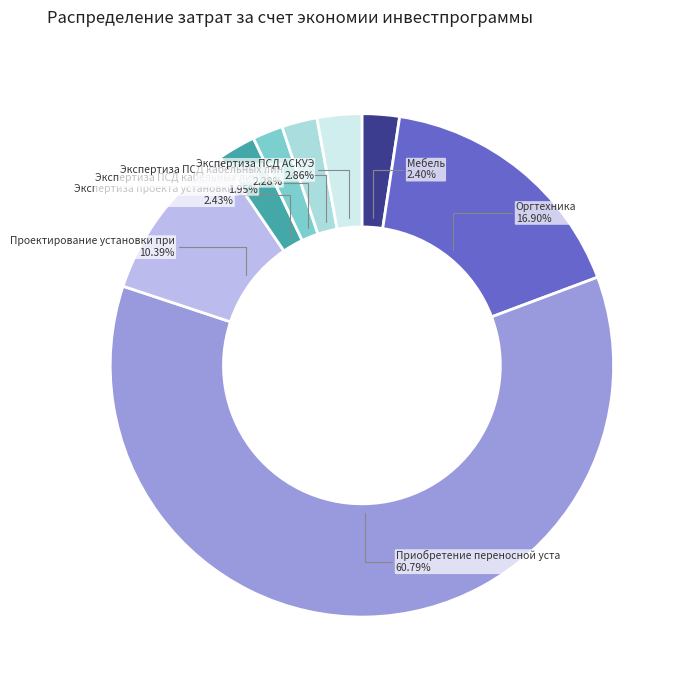

Does any single category account for the majority?

Yes